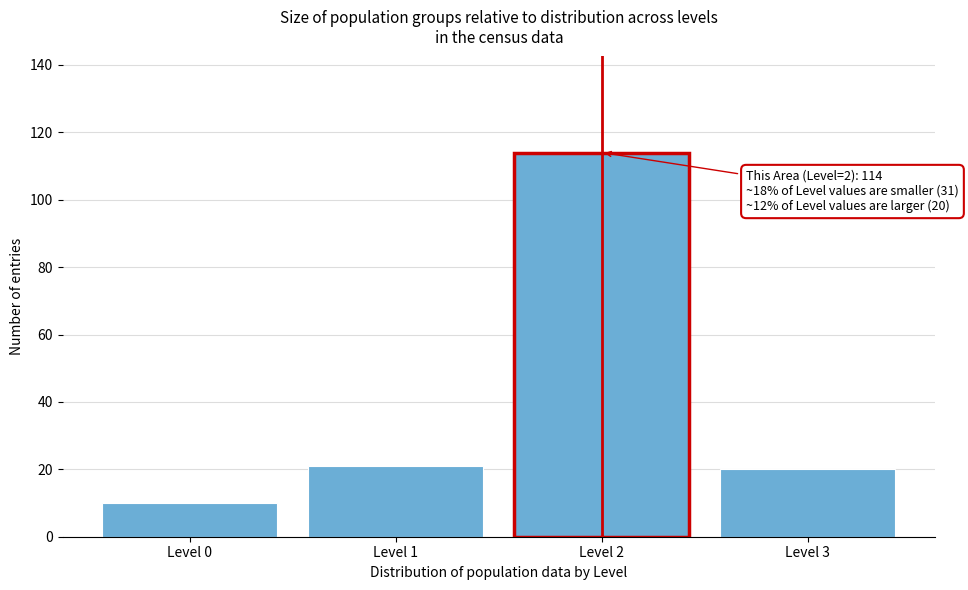

Reading left to right, what are all the values shown in this chart?

Level 0=10	Level 1=21	Level 2=114	Level 3=20